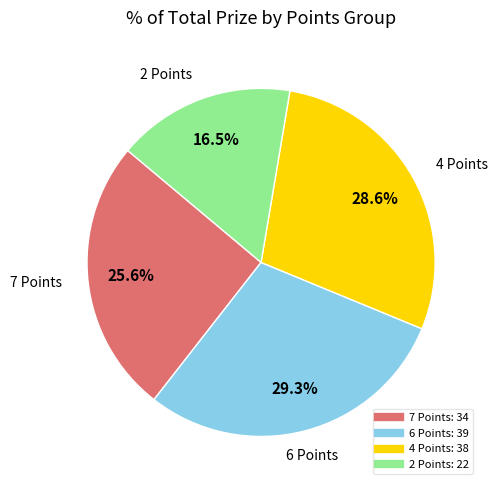

To the nearest percent, what is the difference between the 4 Points and 7 Points slice percentages?

3%